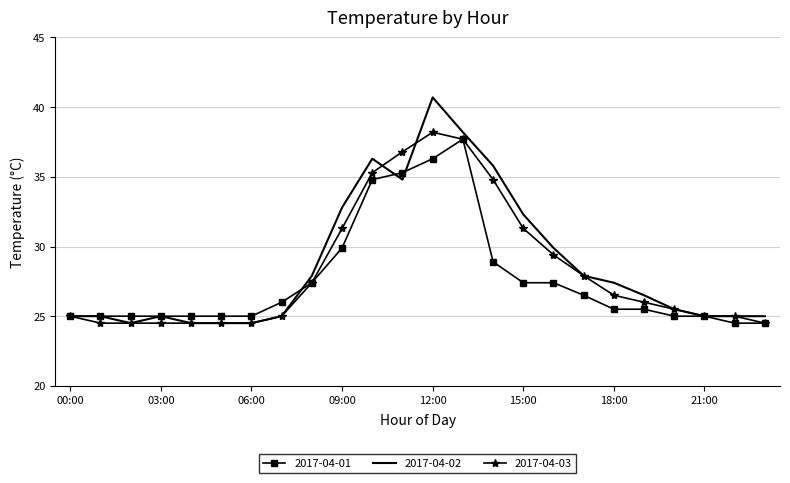

Which series has the largest range (max minus min)?

2017-04-02